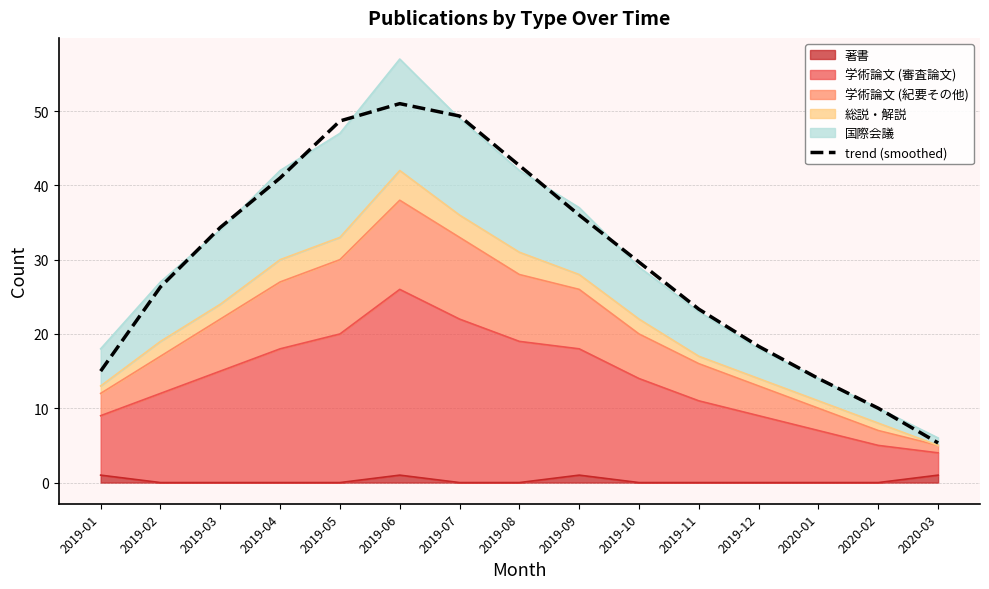

What is the difference between the values at 2020-03 and 2019-08?

37.3